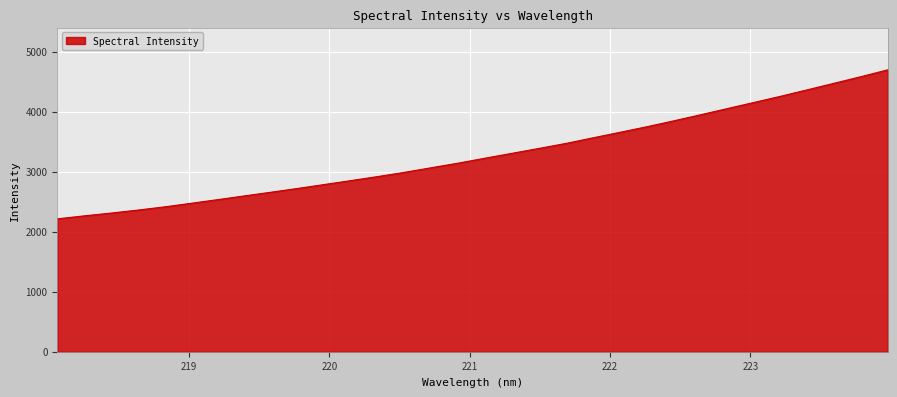

What is the minimum value shown in the chart?

2213.7